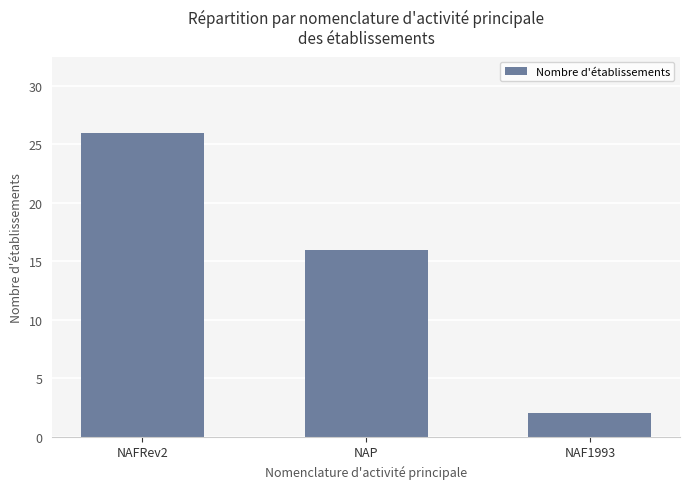

Are the bars grouped side by side (vs. stacked)?

No